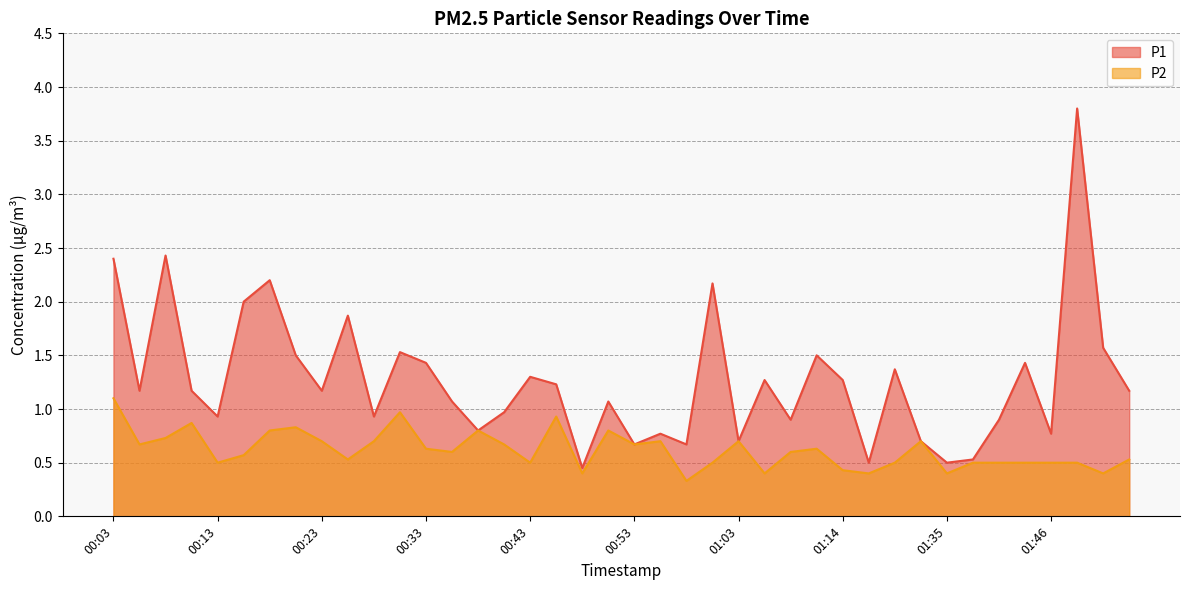

In P2, how many points are lower than both neighbors (excluding endpoints)?

12